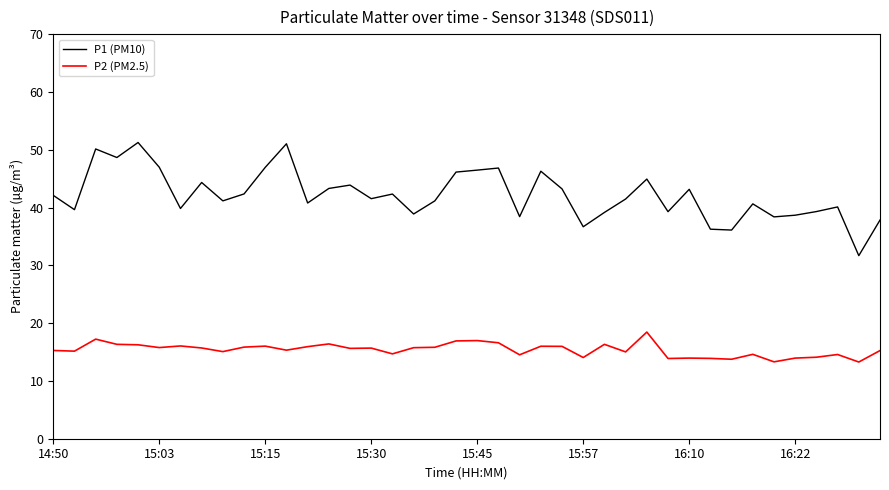

Which series has the largest total across all categories?

P1 (PM10)